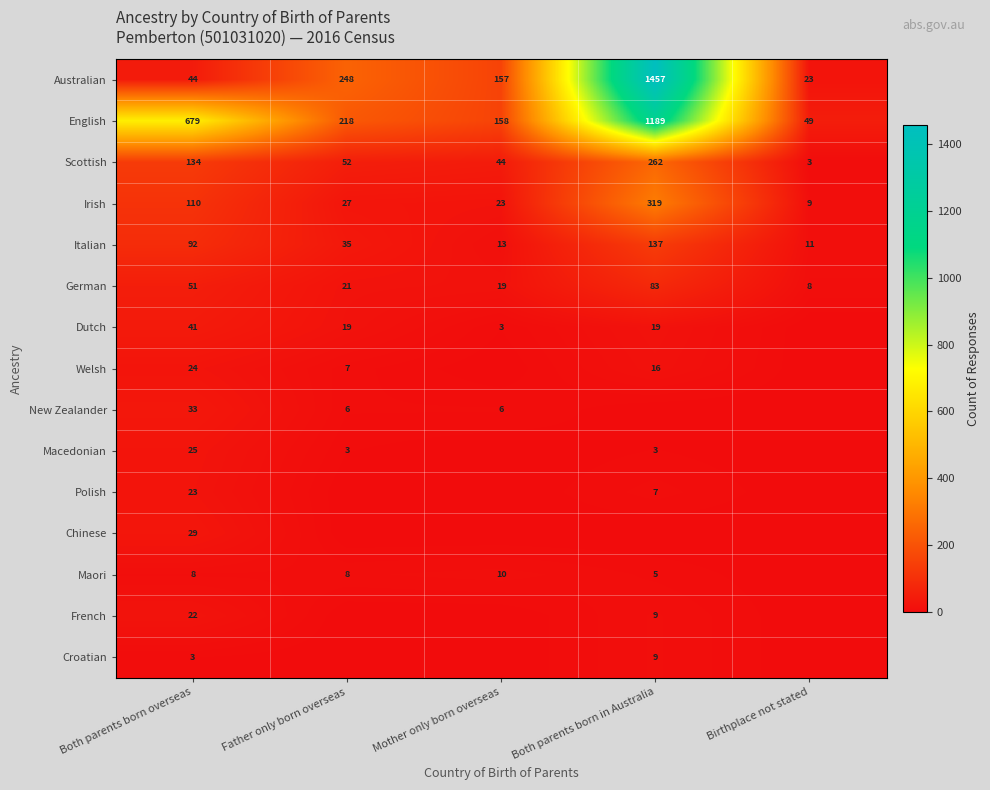

List the labels in order of Australian value, smallest first.

Birthplace not stated, Both parents born overseas, Mother only born overseas, Father only born overseas, Both parents born in Australia